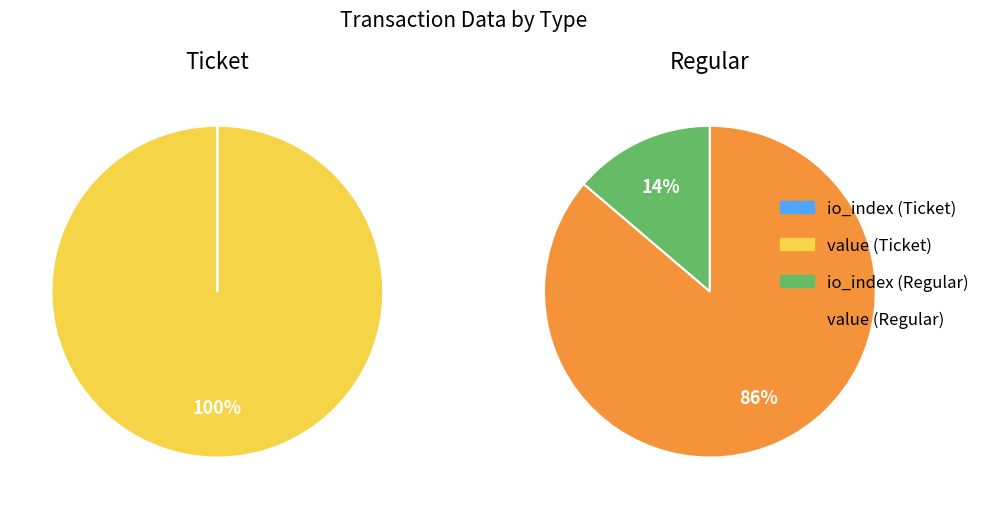

True or false: value accounts for 100% of the total.

True